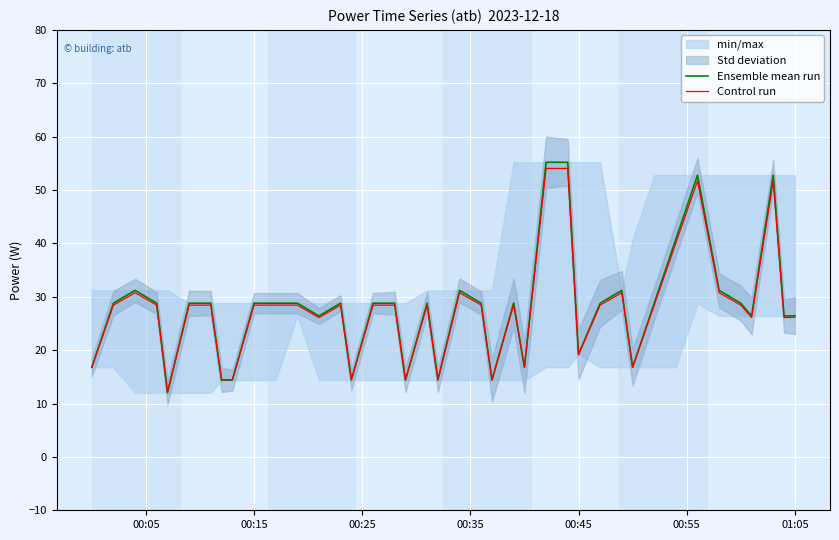

At how many categories does at least one series exceed 17?

30